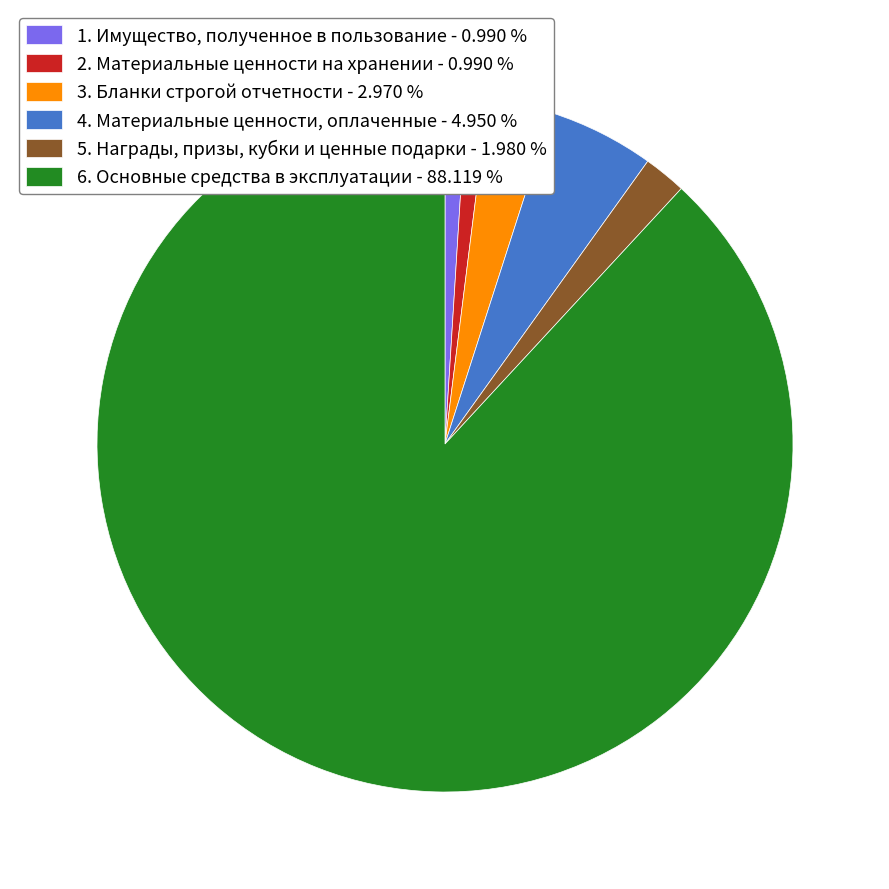

Approximately how many times larger is the value at 3. Бланки строгой отчетности - 2.970 % compared to 2. Материальные ценности на хранении - 0.990 %?

3.0